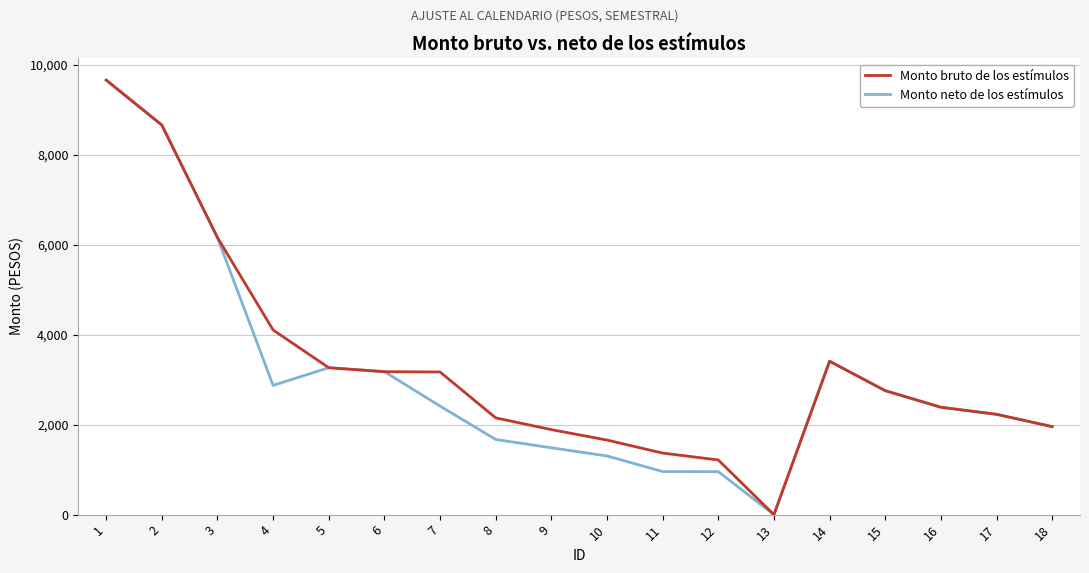

The Monto neto de los estímulos series shows 5617.4 at 14. True or false?

False